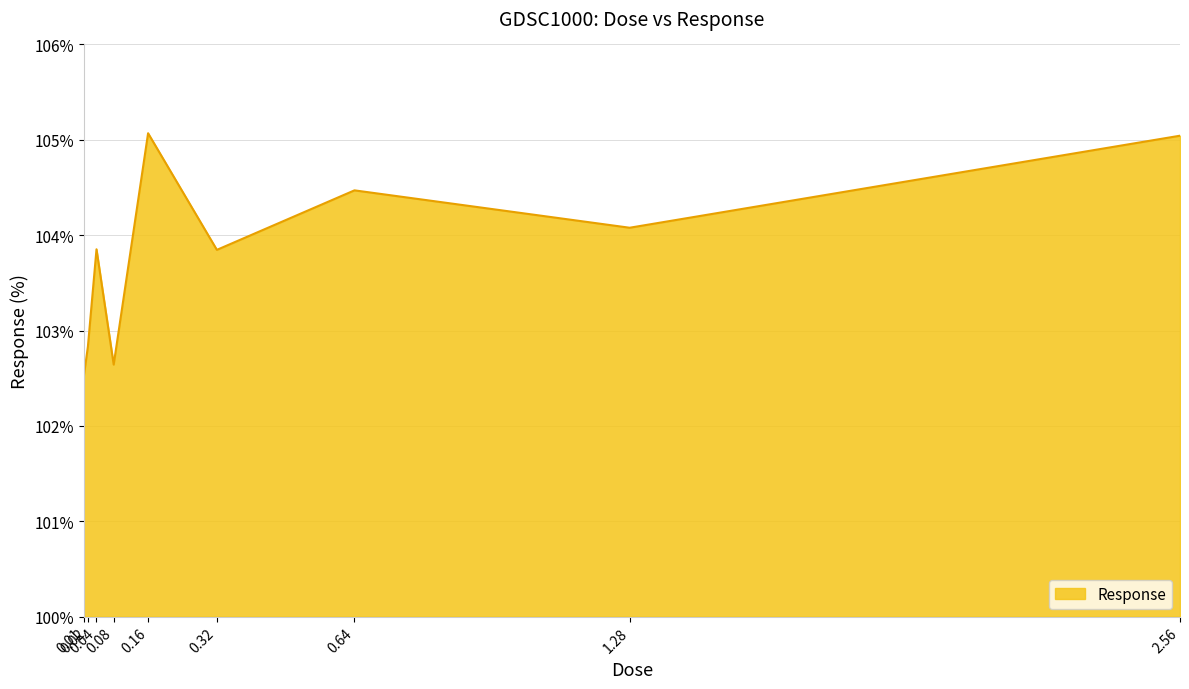

True or false: there are more than 2 points higher than both neighbors.

True